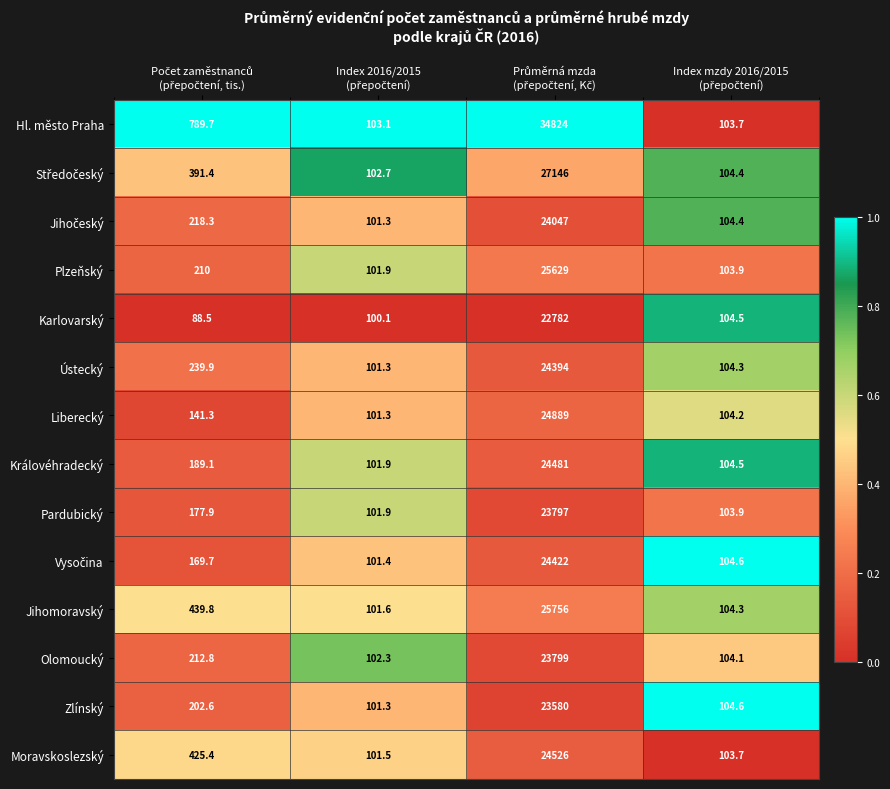

Which series has the widest spread of values?

Hl. město Praha